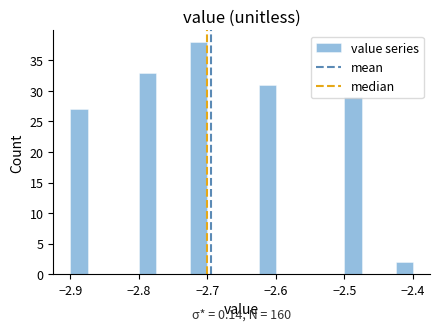

Around what value on the x-axis is the tallest bar? Give the approximate position of its centre, as read against the axis.

-2.71